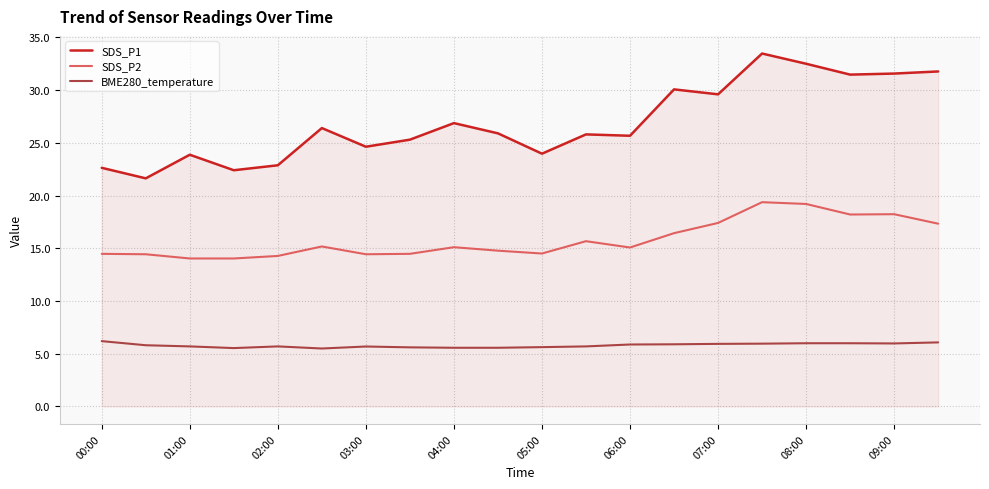

What is the highest value of the SDS_P2 series?

19.4